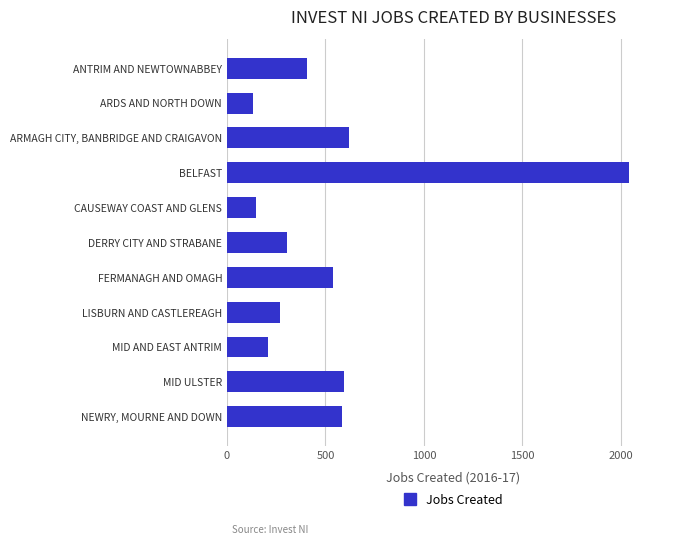

How many data points are less than 407?

5